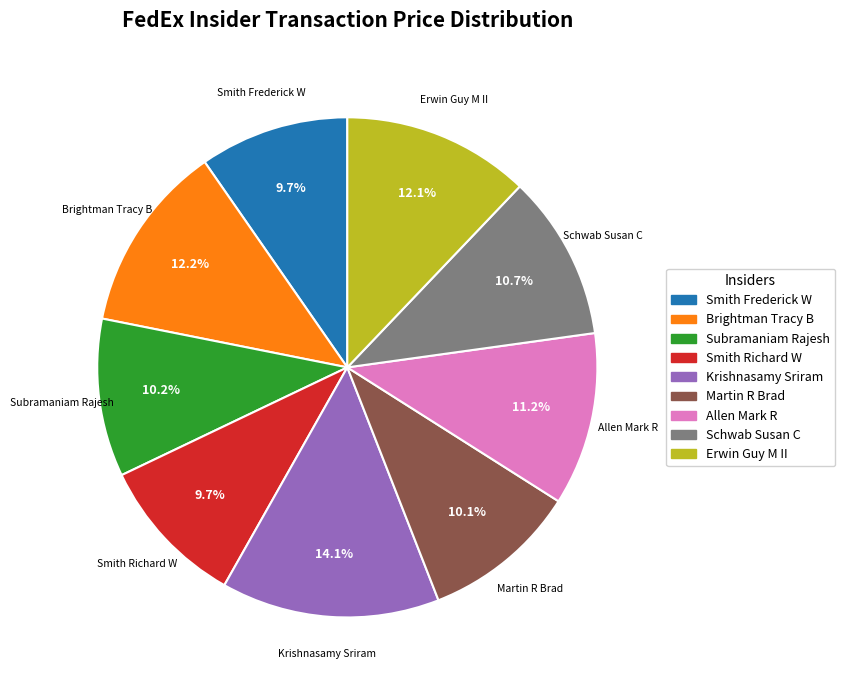

To the nearest percent, what is the average slice percentage?

11%